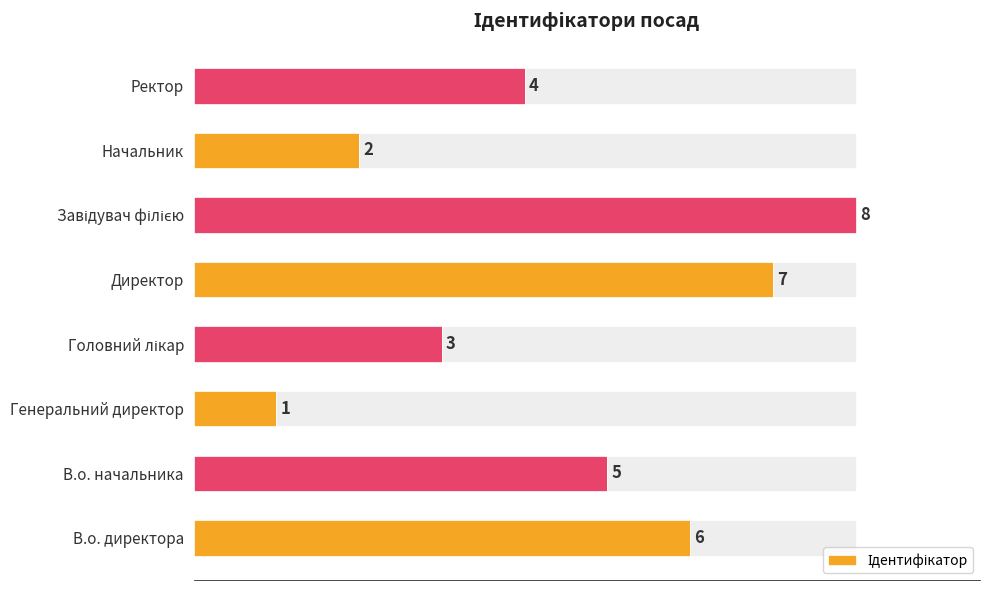

Reading left to right, extract all data points from this chart.

6	5	1	3	7	8	2	4